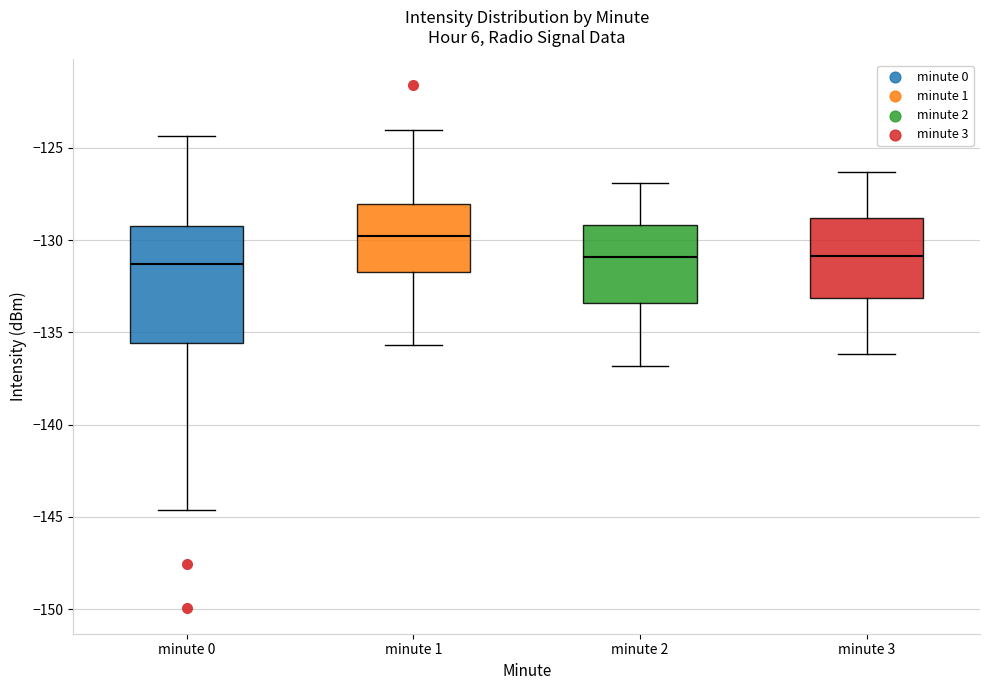

Which box has the highest median line?

minute 1